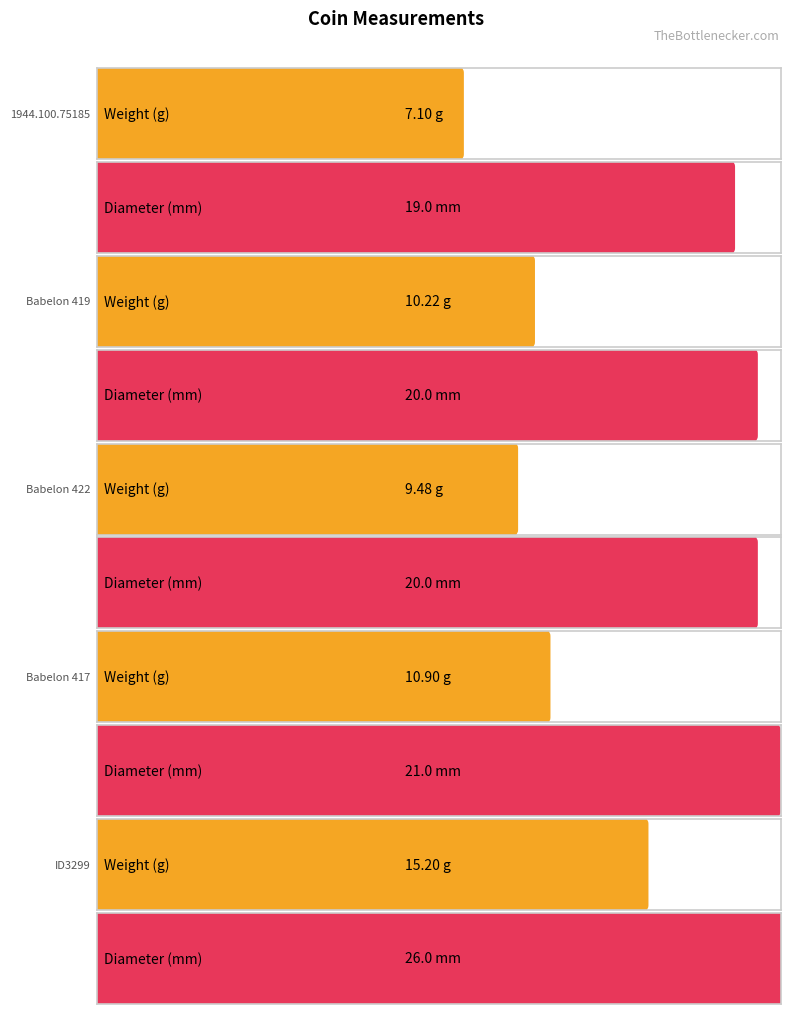

Between Babelon 419 and Babelon 422, which is larger?

Babelon 419